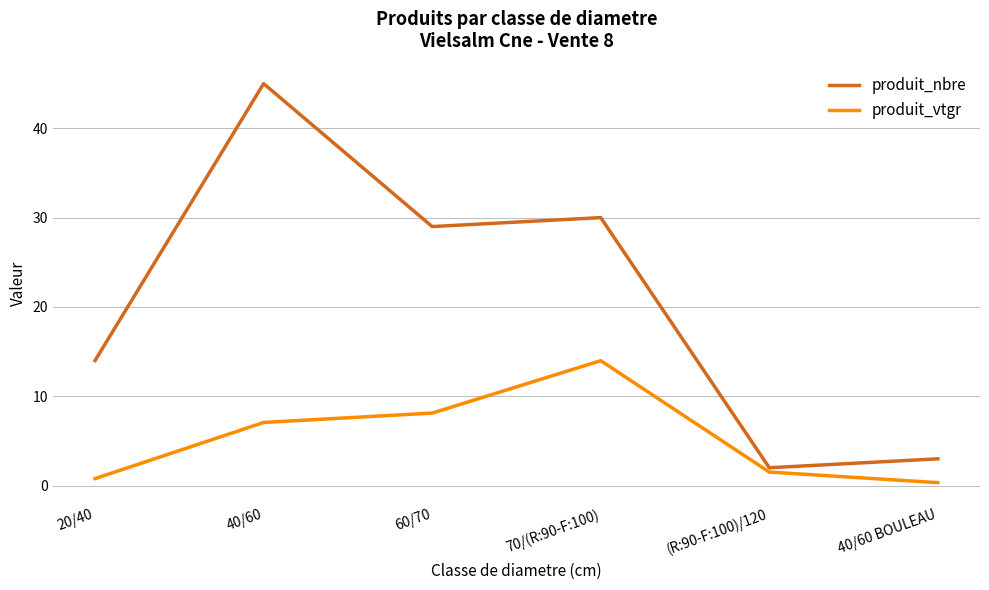

At how many categories does at least one series exceed 26?

3